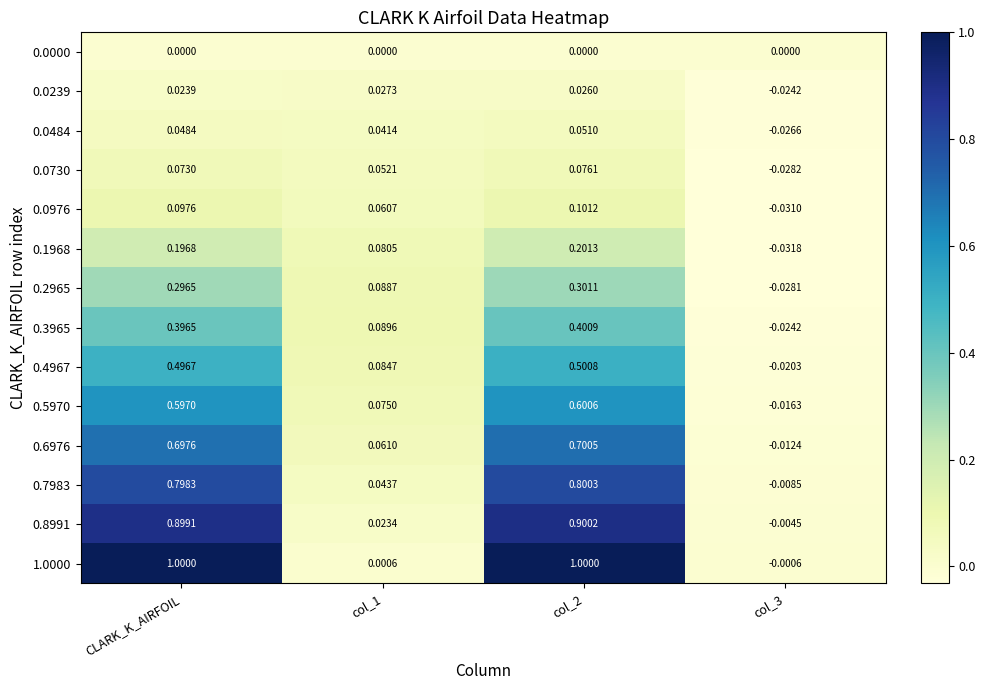

Where does the 0.1968 series first go above 0?

CLARK_K_AIRFOIL